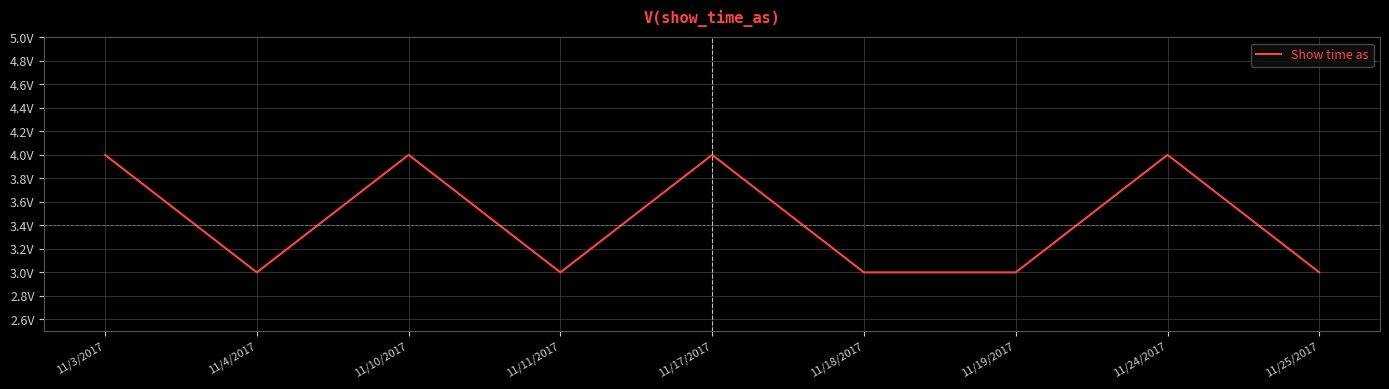

List the labels in order of value, largest first.

11/3/2017, 11/10/2017, 11/17/2017, 11/24/2017, 11/4/2017, 11/11/2017, 11/18/2017, 11/19/2017, 11/25/2017